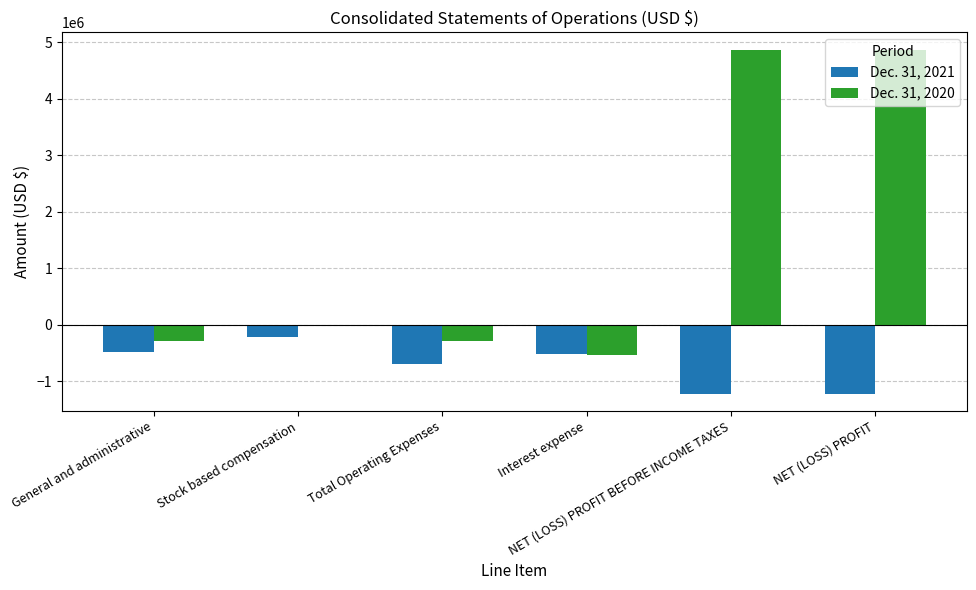

Which series changed the most between Stock based compensation and Interest expense?

Dec. 31, 2020